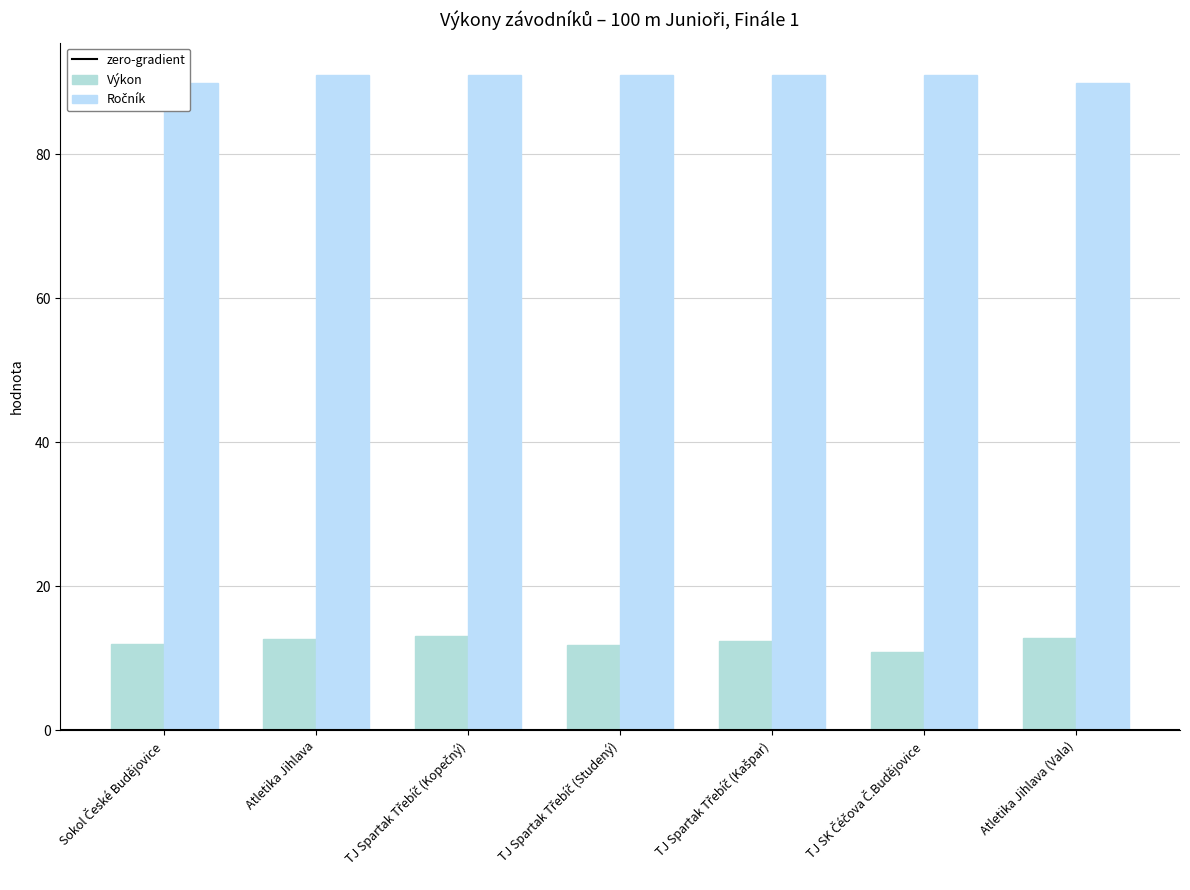

What value does the Ročník series have at TJ Spartak Třebíč (Kopečný)?

91.0